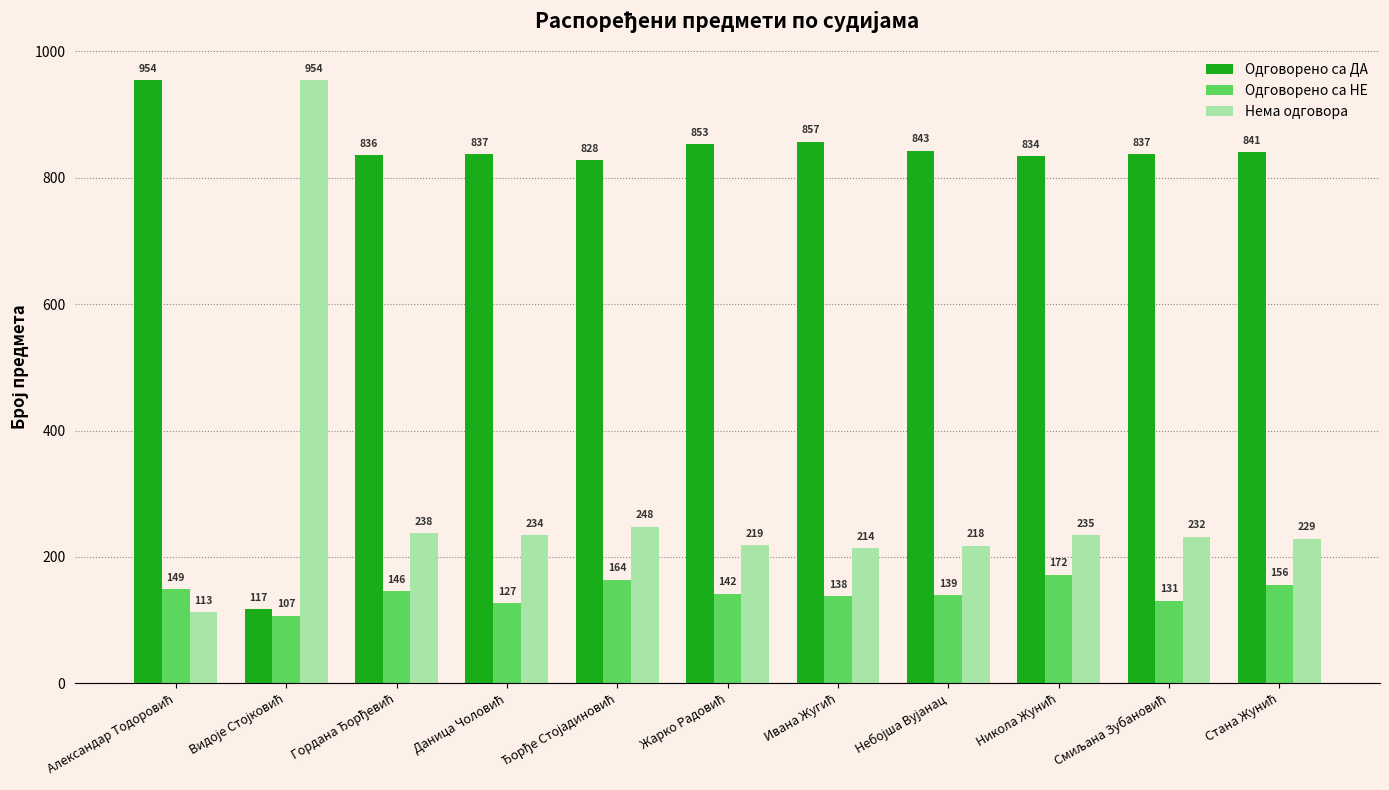

Rank the series by their average value, from lowest to highest.

Одговорено са НЕ, Нема одговора, Одговорено са ДА